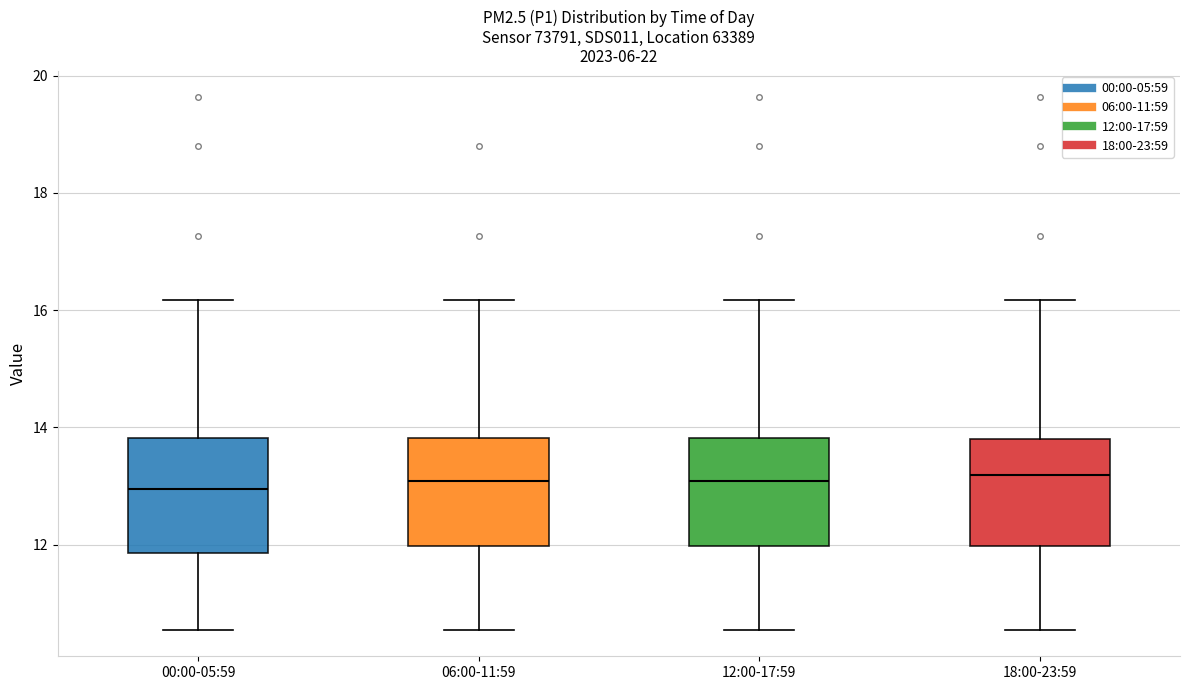

Where does the lower whisker of the box for 06:00-11:59 end on the y-axis? The values are not printed on the chart, so give them approximately, as read against the axis.

10.6